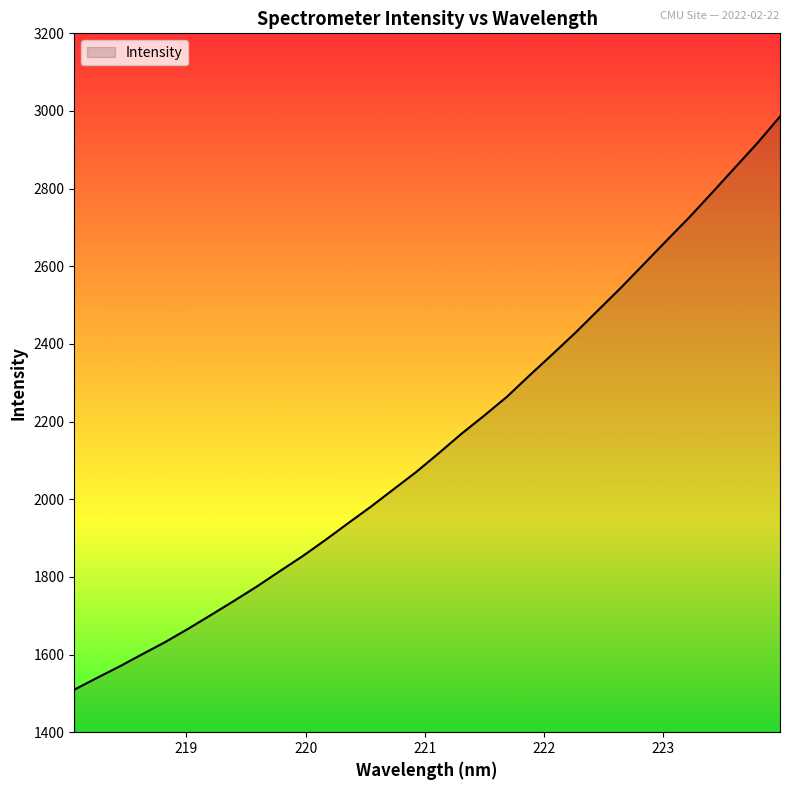

What is the smallest value displayed?

1509.5